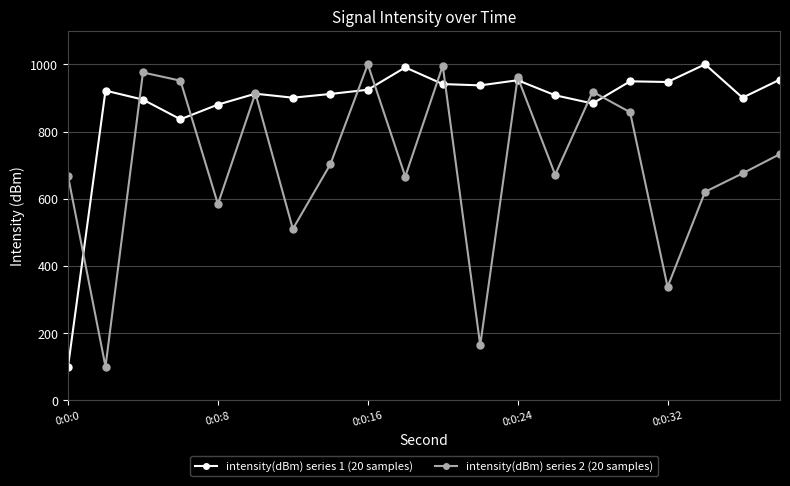

What is the value of the intensity(dBm) series 2 (20 samples) point at the 18th from the left?

620.3